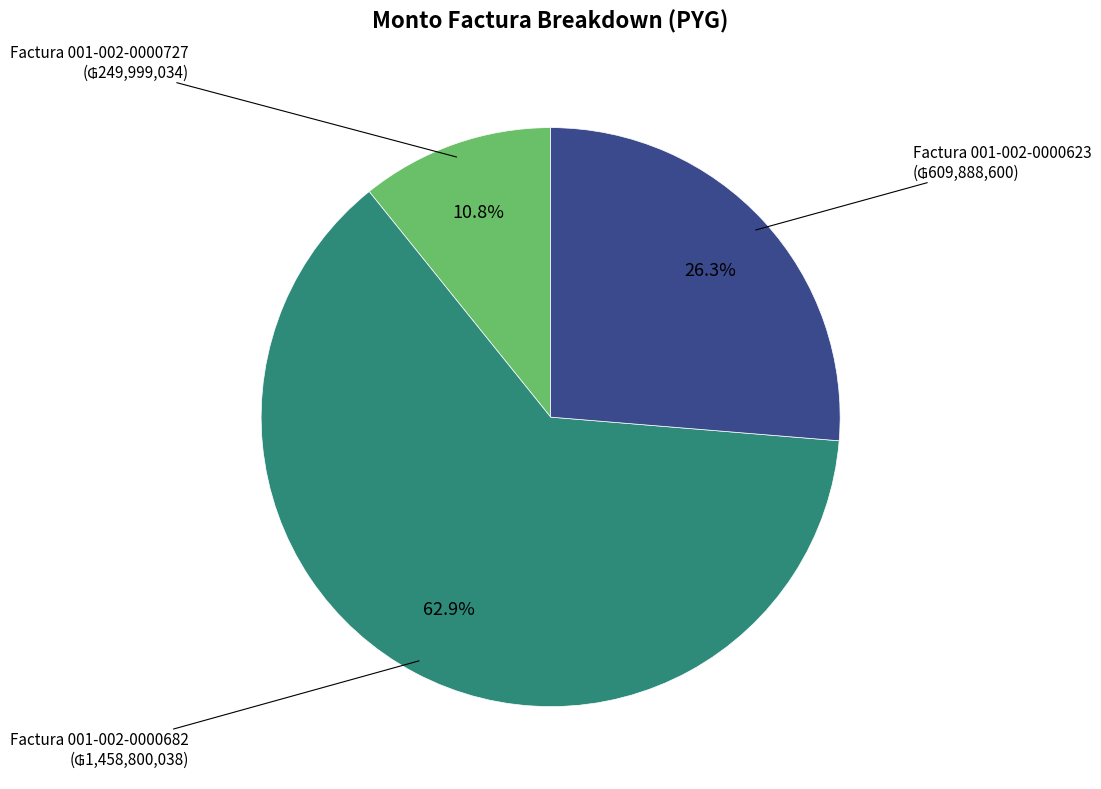

Is there any slice that represents more than half of the pie?

Yes